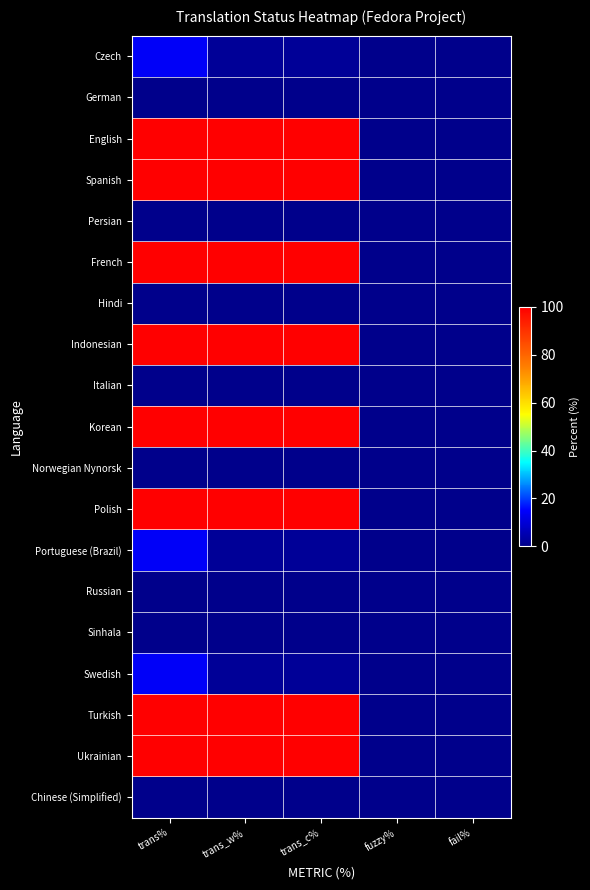

Reading right to left, extract all data points from this chart.

Czech: fail%=0.0	fuzzy%=0.0	trans_c%=1.8	trans_w%=1.7	trans%=14.2
German: fail%=0.0	fuzzy%=0.0	trans_c%=0.0	trans_w%=0.0	trans%=0.0
English: fail%=0.0	fuzzy%=0.0	trans_c%=100.0	trans_w%=100.0	trans%=100.0
Spanish: fail%=0.0	fuzzy%=0.0	trans_c%=100.0	trans_w%=100.0	trans%=100.0
Persian: fail%=0.0	fuzzy%=0.0	trans_c%=0.0	trans_w%=0.0	trans%=0.0
French: fail%=0.0	fuzzy%=0.0	trans_c%=100.0	trans_w%=100.0	trans%=100.0
Hindi: fail%=0.0	fuzzy%=0.0	trans_c%=0.0	trans_w%=0.0	trans%=0.0
Indonesian: fail%=0.0	fuzzy%=0.0	trans_c%=100.0	trans_w%=100.0	trans%=100.0
Italian: fail%=0.0	fuzzy%=0.0	trans_c%=0.0	trans_w%=0.0	trans%=0.0
Korean: fail%=0.0	fuzzy%=0.0	trans_c%=100.0	trans_w%=100.0	trans%=100.0
Norwegian Nynorsk: fail%=0.0	fuzzy%=0.0	trans_c%=0.0	trans_w%=0.0	trans%=0.0
Polish: fail%=0.0	fuzzy%=0.0	trans_c%=100.0	trans_w%=100.0	trans%=100.0
Portuguese (Brazil): fail%=0.0	fuzzy%=0.0	trans_c%=1.8	trans_w%=1.7	trans%=14.2
Russian: fail%=0.0	fuzzy%=0.0	trans_c%=0.0	trans_w%=0.0	trans%=0.0
Sinhala: fail%=0.0	fuzzy%=0.0	trans_c%=0.0	trans_w%=0.0	trans%=0.0
Swedish: fail%=0.0	fuzzy%=0.0	trans_c%=1.8	trans_w%=1.7	trans%=14.2
Turkish: fail%=0.0	fuzzy%=0.0	trans_c%=100.0	trans_w%=100.0	trans%=100.0
Ukrainian: fail%=0.0	fuzzy%=0.0	trans_c%=100.0	trans_w%=100.0	trans%=100.0
Chinese (Simplified): fail%=0.0	fuzzy%=0.0	trans_c%=0.0	trans_w%=0.0	trans%=0.0